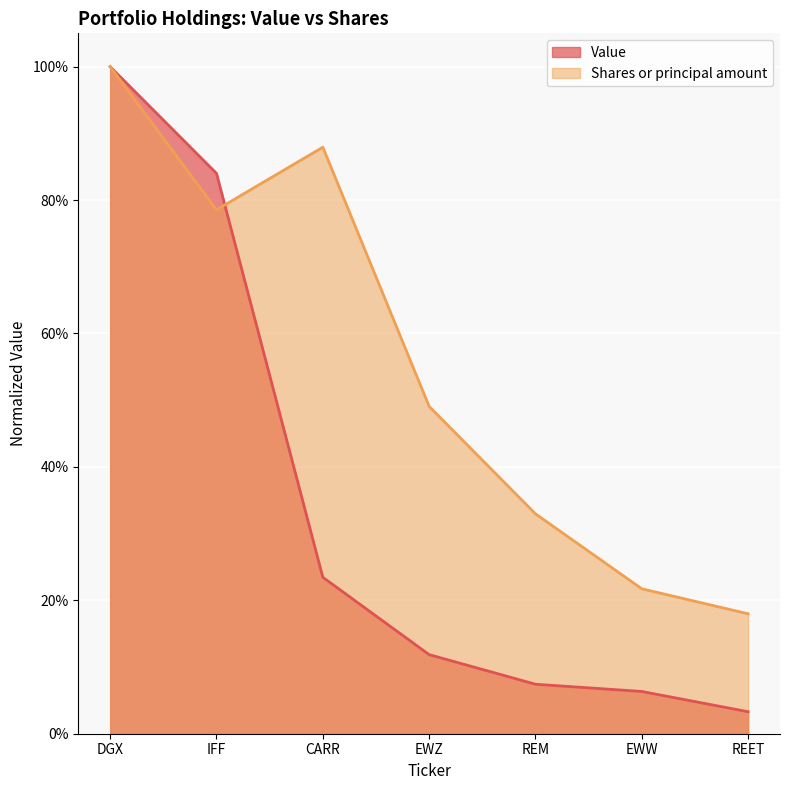

What is the difference between the maximum and minimum values in the Value series?

1.0